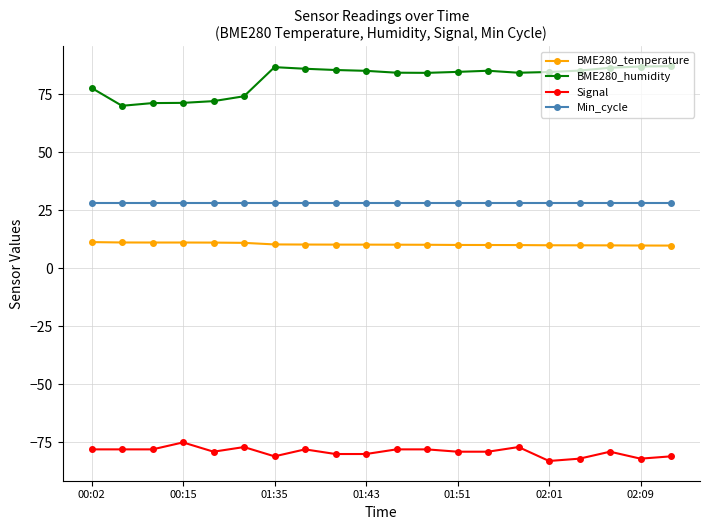

Does the chart display data point markers on the line(s)?

Yes